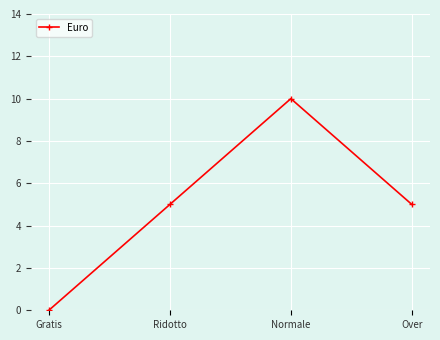

What is the ratio of the value at Over to the value at Normale?

0.5